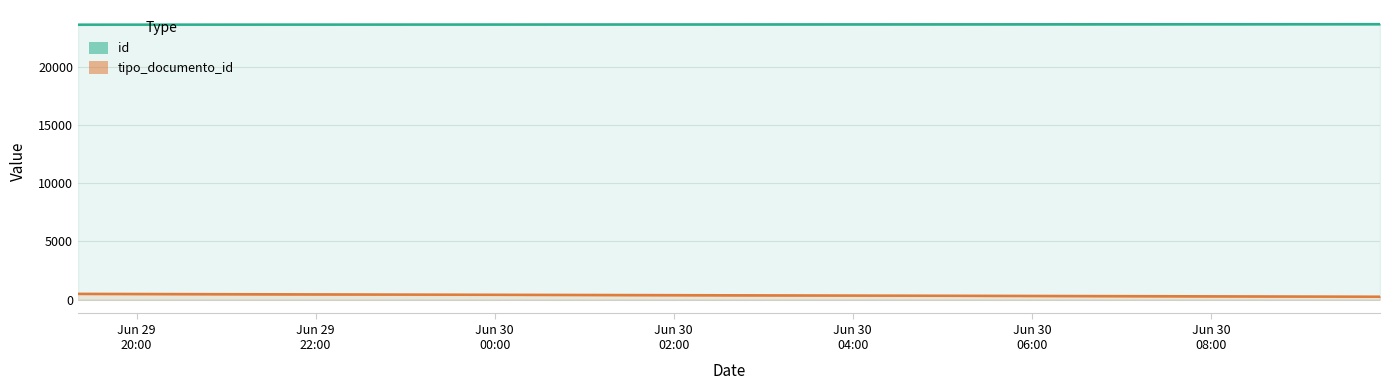

Reading left to right, extract all data points from this chart.

id: 2021-06-29T19:20:46=23619	2021-06-29T19:21:56=23620	2021-06-29T19:22:23=23621	2021-06-29T19:22:49=23622	2021-06-30T09:52:45=23664	2021-06-30T09:53:17=23665
tipo_documento_id: 2021-06-29T19:20:46=505	2021-06-29T19:21:56=502	2021-06-29T19:22:23=501	2021-06-29T19:22:49=500	2021-06-30T09:52:45=257	2021-06-30T09:53:17=257